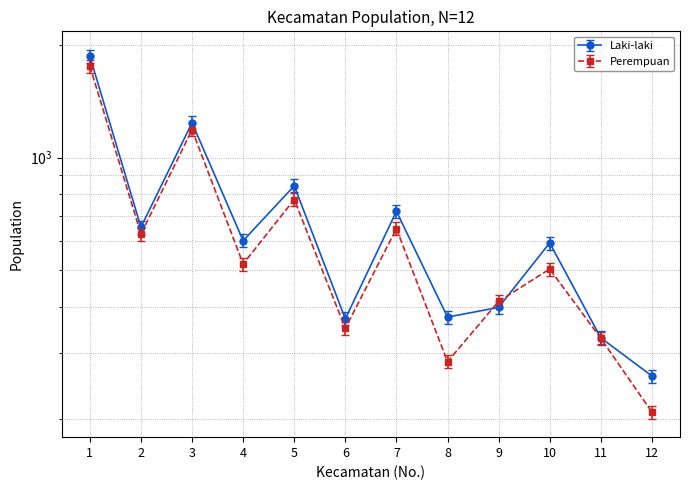

What is the difference between the second highest and minimum values in the Laki-laki series?

939.8